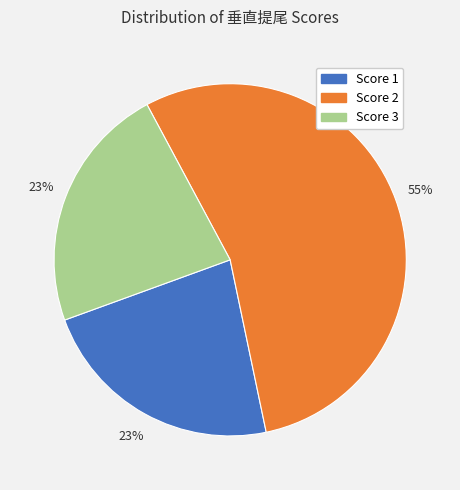

Is there any slice that represents more than half of the pie?

Yes